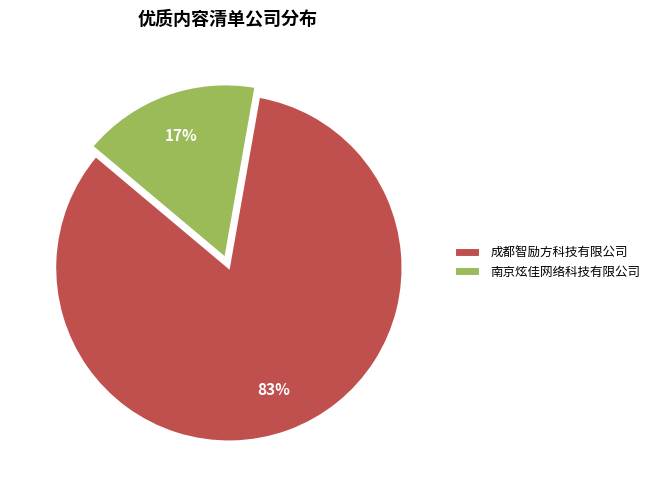

To the nearest percent, what percentage of the pie is 成都智励方科技有限公司?

83%